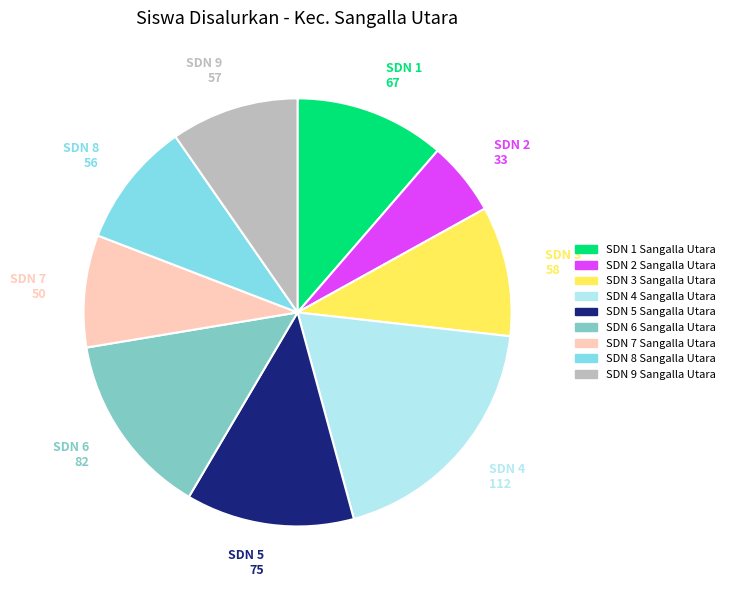

Between SDN 3 58 and SDN 7 50, which is larger?

SDN 3 58